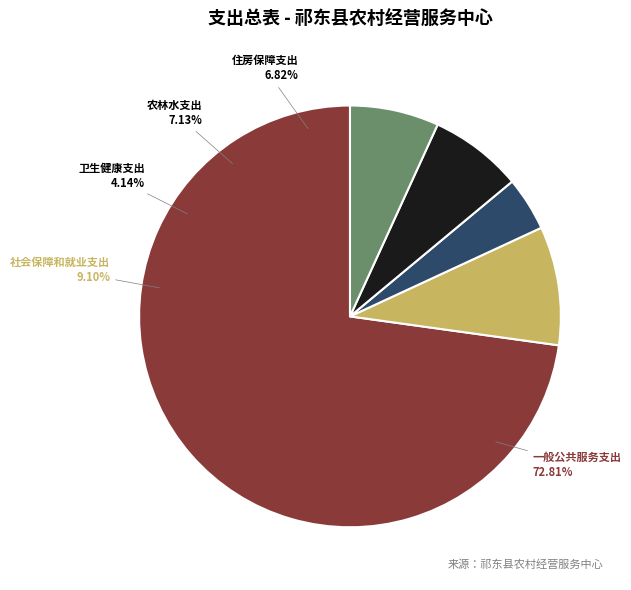

Count the number of slices in the pie.

5